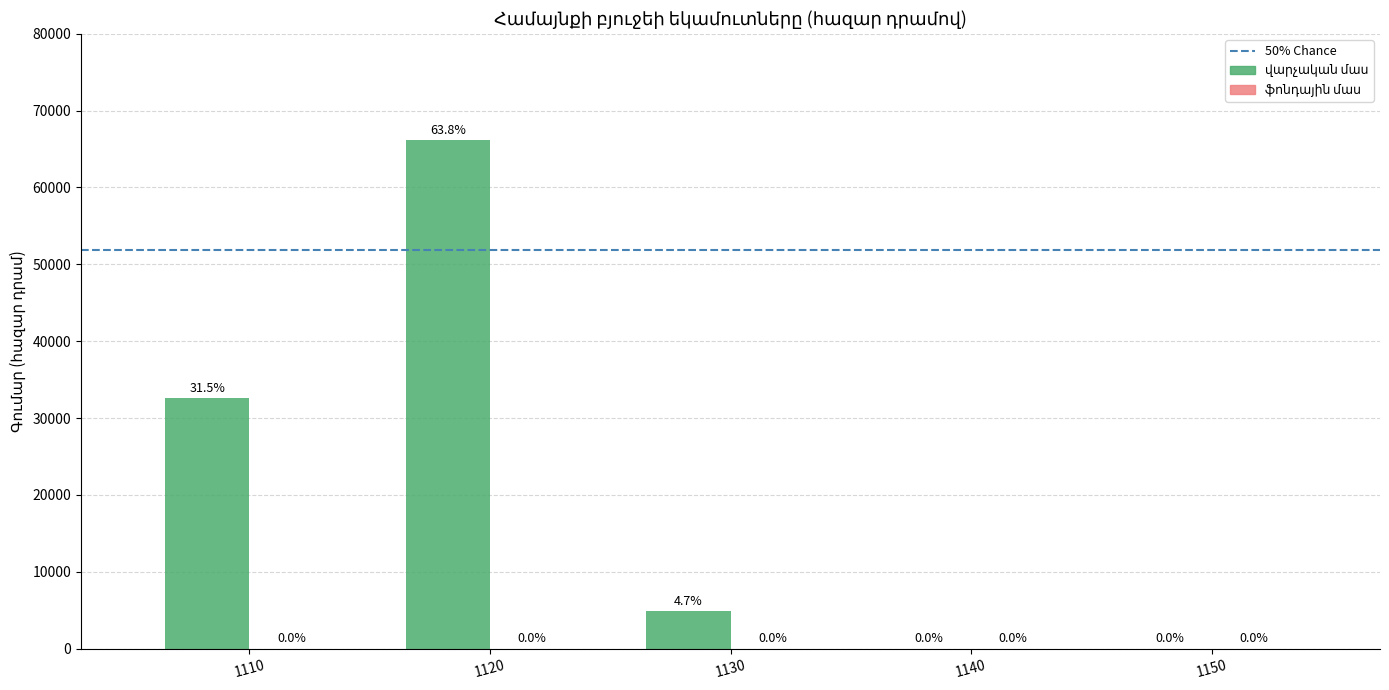

What is the sum of the values at 1140 and 1110?

32611.1